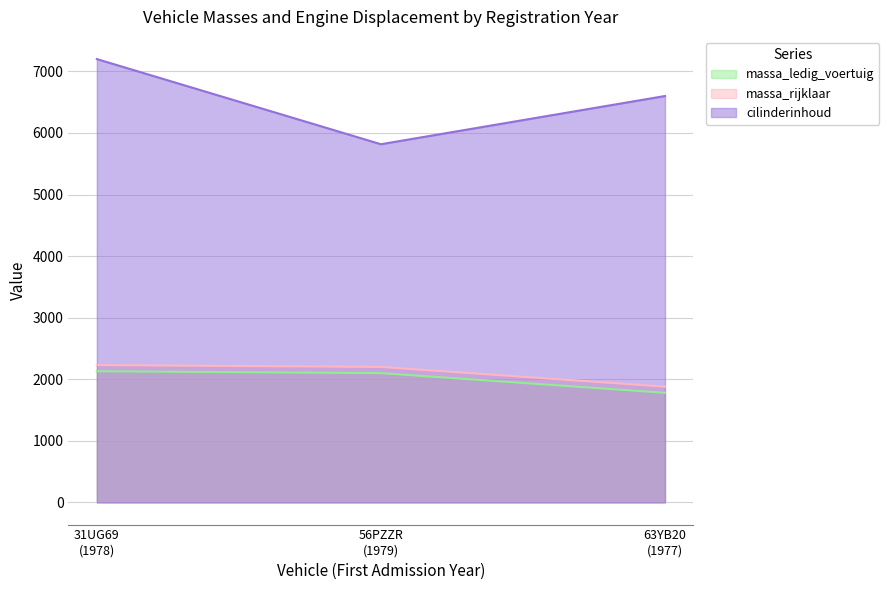

The value of massa_rijklaar at 31UG69
(1978) is 3719. True or false?

False